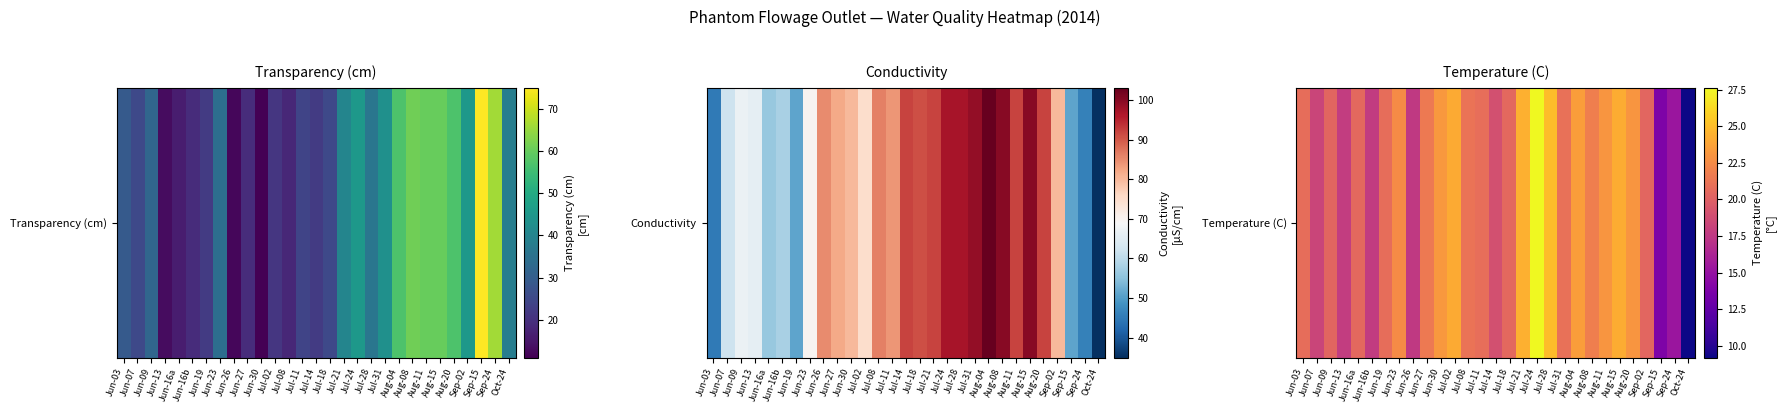

The chart shows a value of 17.8 at Jun-13. True or false?

True